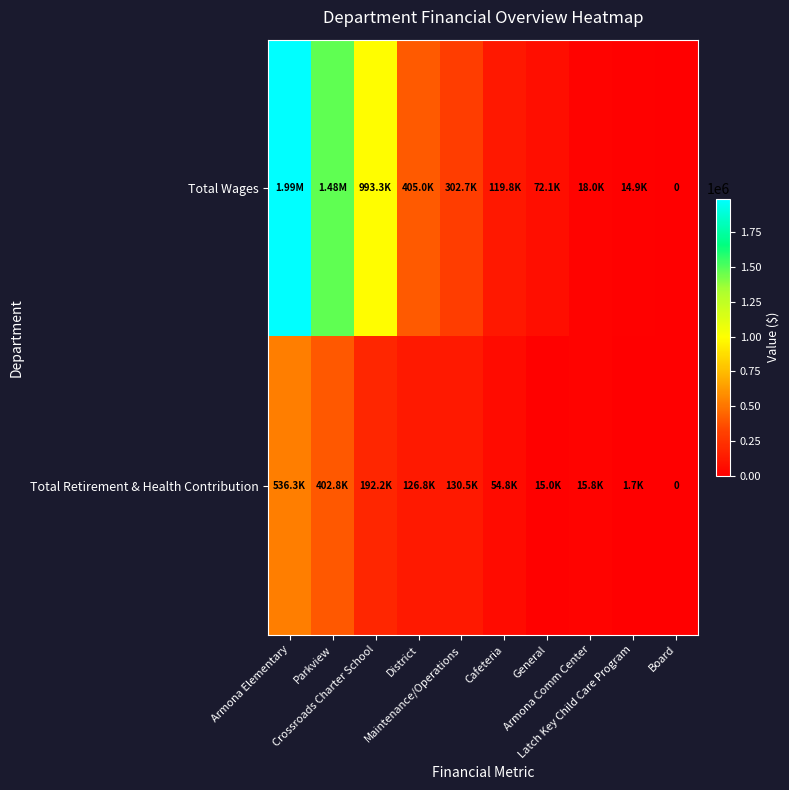

What is the approximate value of Total Retirement & Health Contribution at District, to the nearest 10?

126820